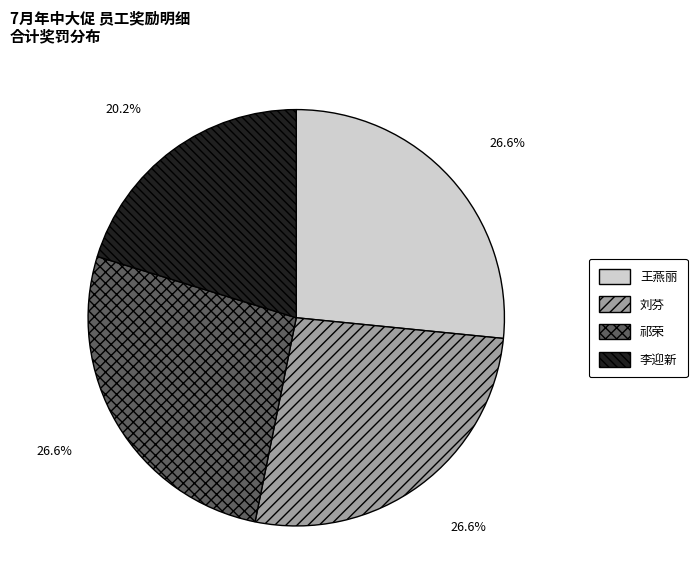

Which category has the smallest portion of the pie?

李迎新